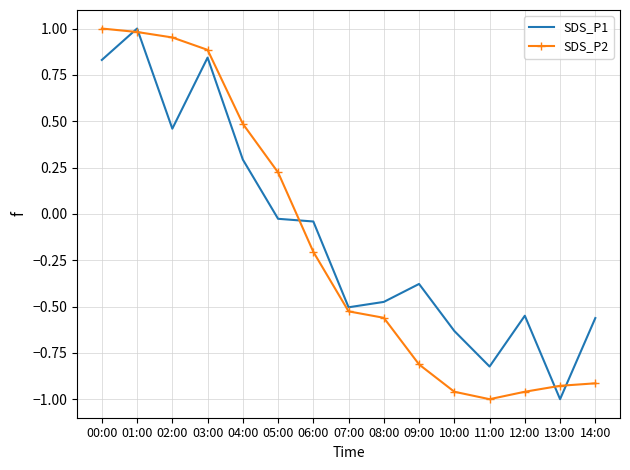

Is the value of SDS_P1 at 13:00 greater than the value of SDS_P2 at 00:00?

No